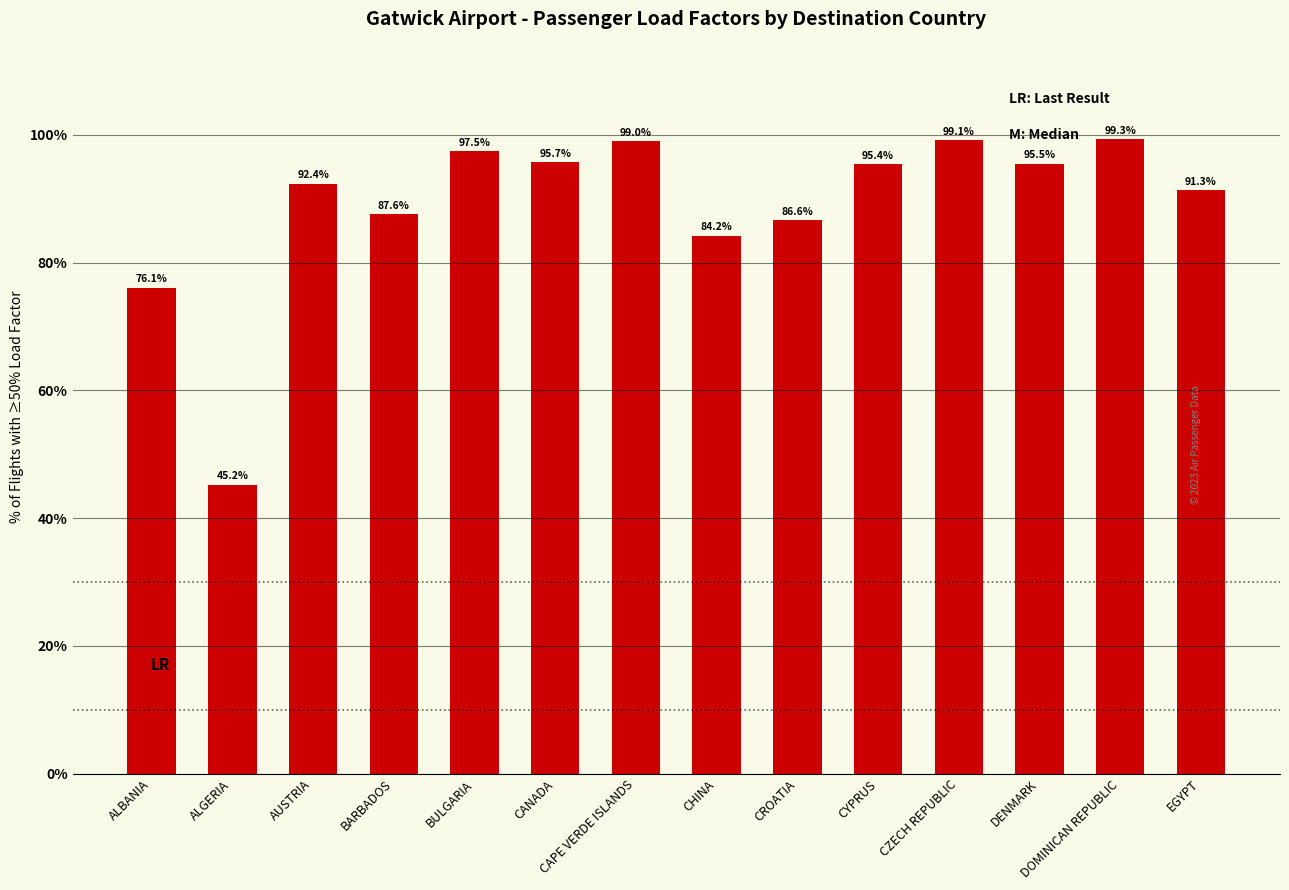

What is the difference between the second highest and minimum values?

53.9